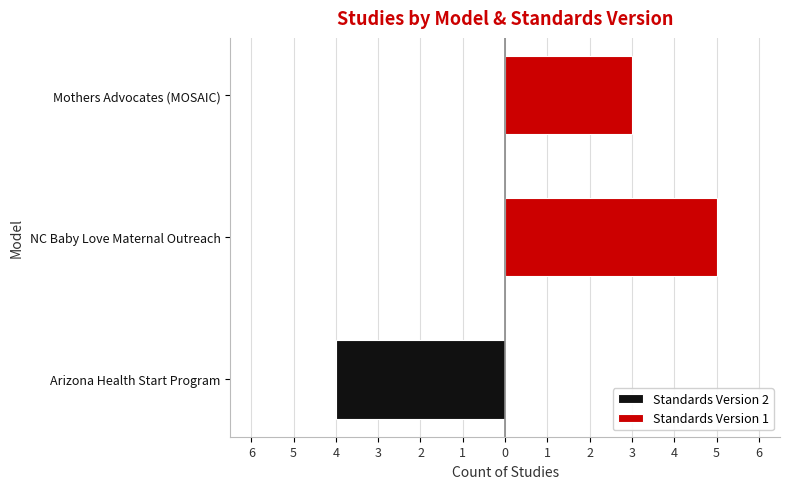

What are all the series names shown in the legend?

Standards Version 2, Standards Version 1